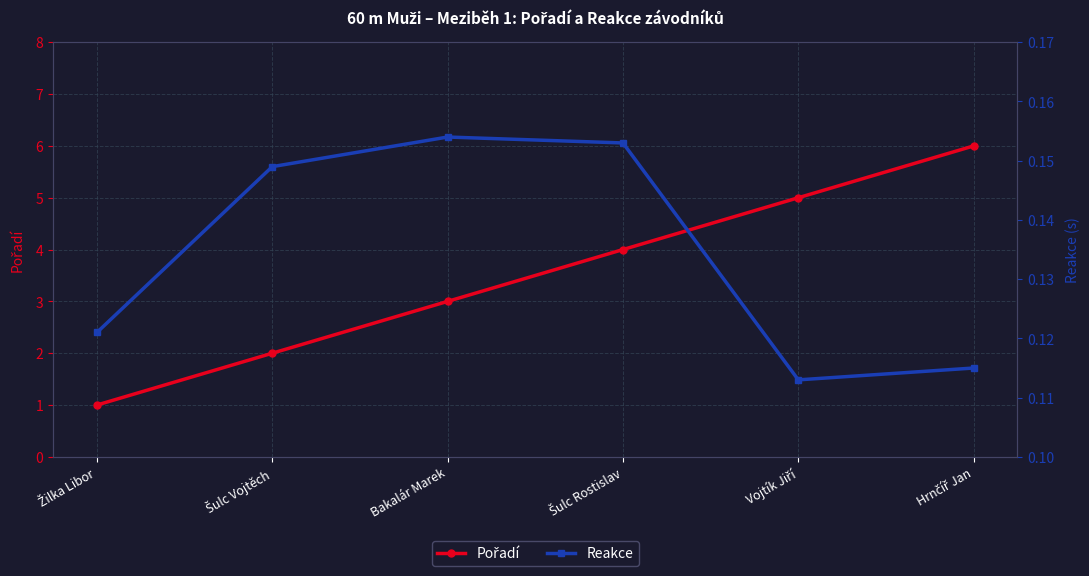

At which label does Pořadí first exceed 4?

Vojtík Jiří